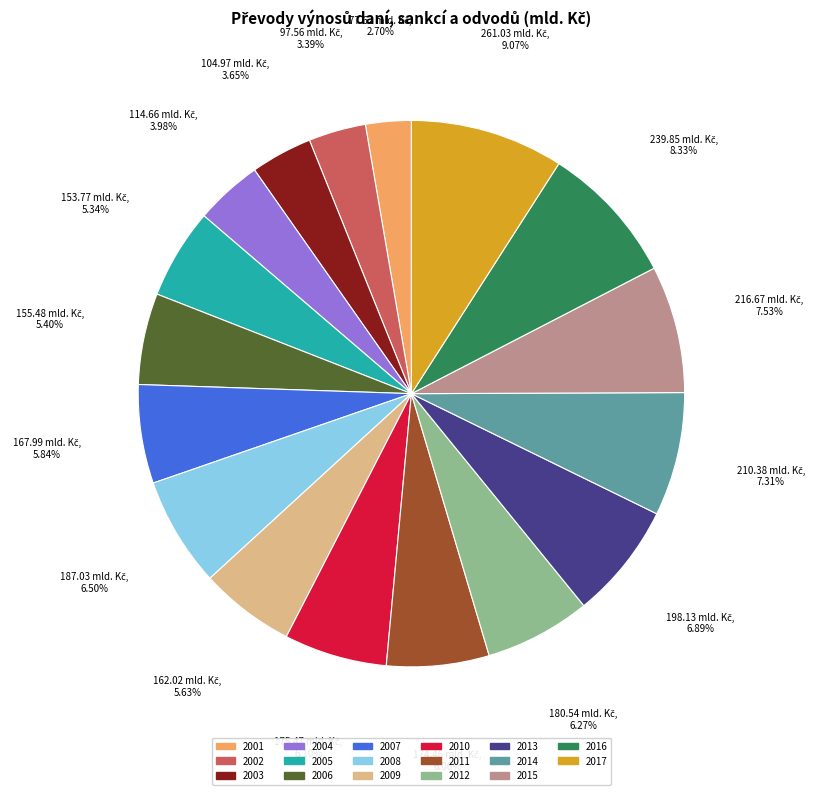

To the nearest percent, what is the combined percentage of 2005 and 2013?

12%